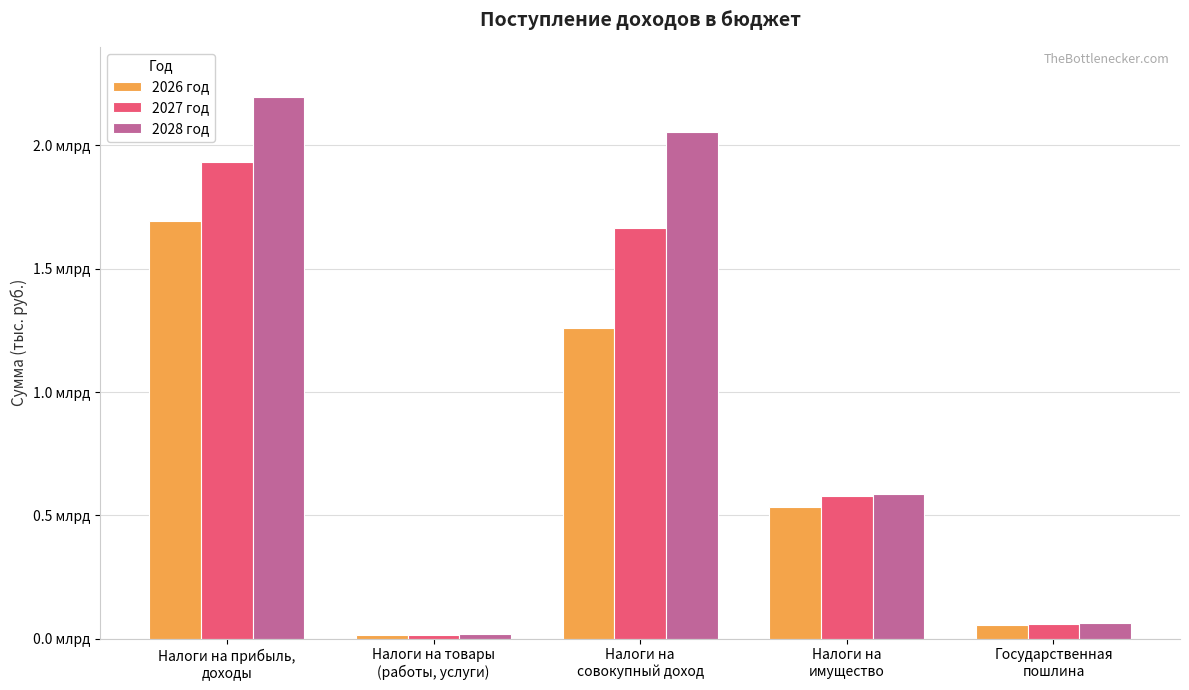

Is it true that 2026 год equals 7207550 at Налоги на товары
(работы, услуги)?

False